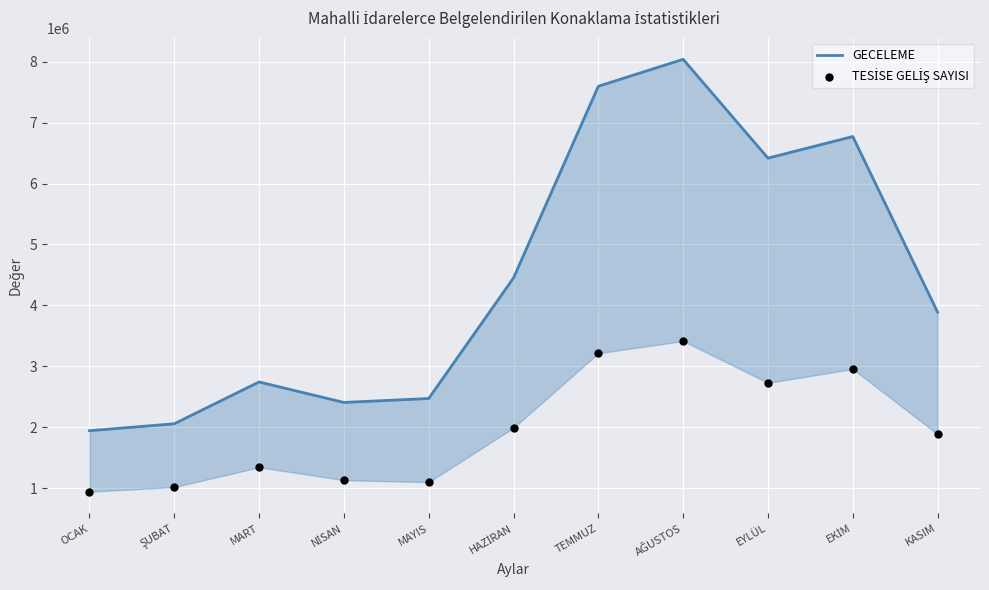

At which category is the sum across all series the highest?

AĞUSTOS